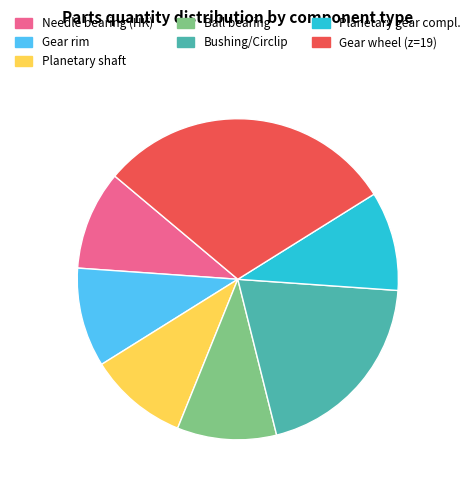

Is it true that Planetary shaft is 10% of the pie?

True